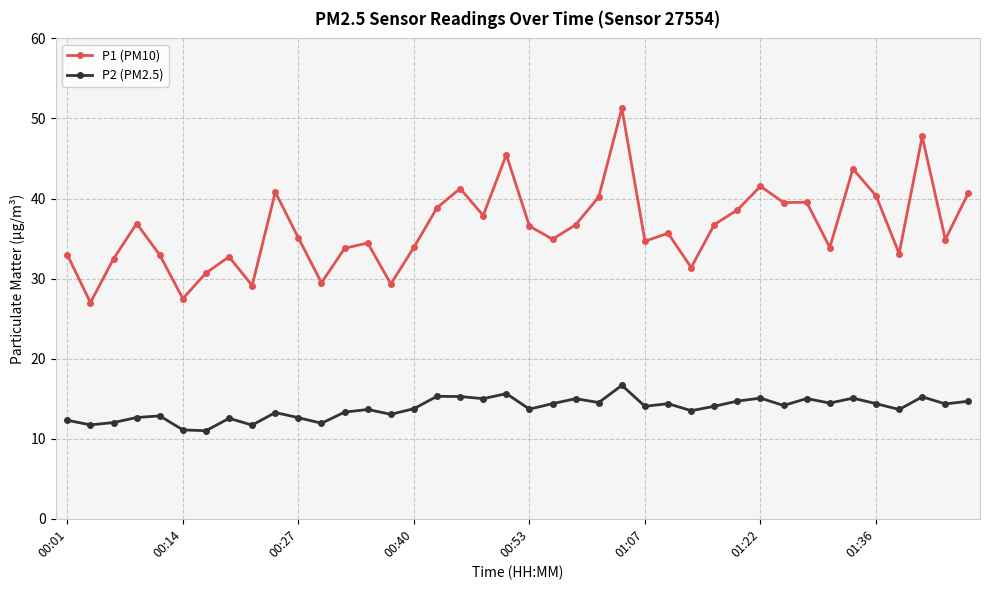

Which series has the largest total across all categories?

P1 (PM10)